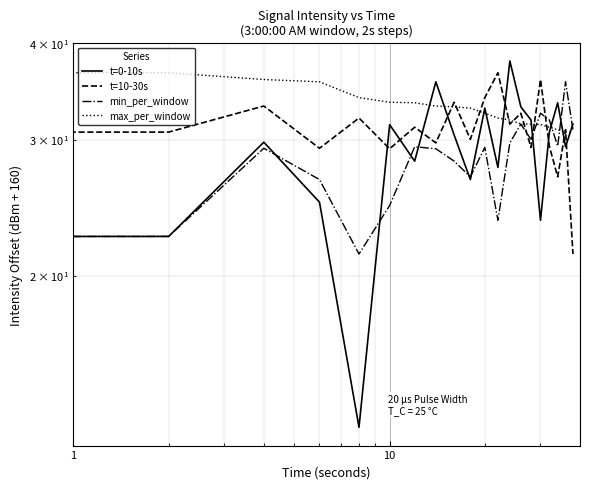

How many values in the max_per_window series are below 32?

9